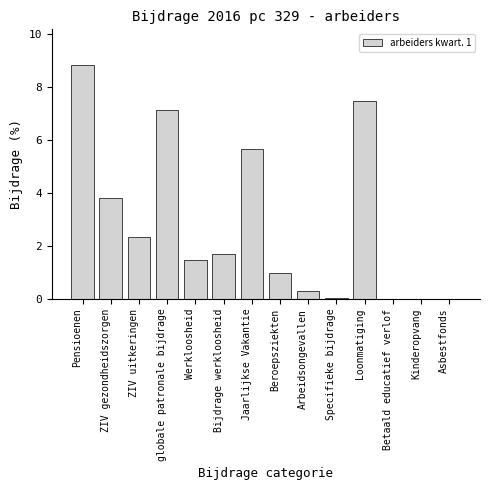

Read the value at Loonmatiging.

7.5